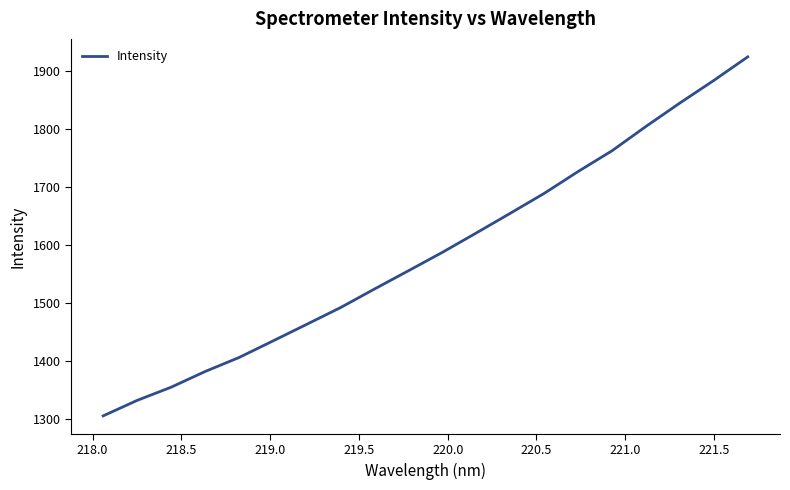

What is the difference between the maximum and minimum values?

617.5